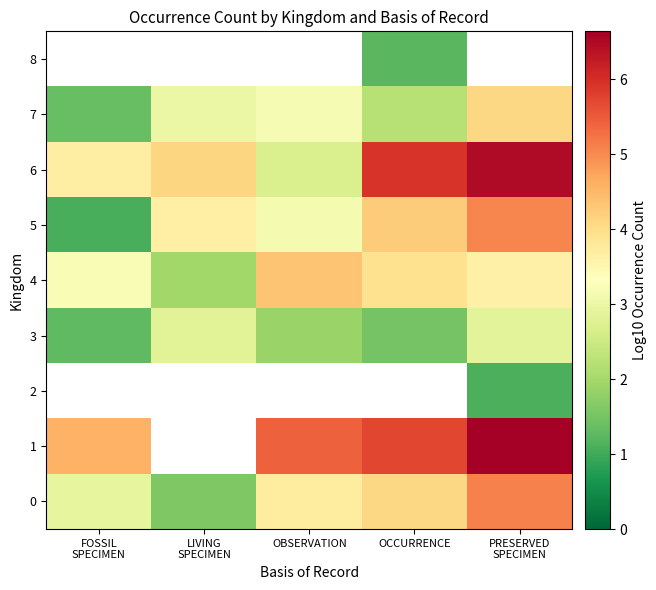

The 5 series shows 1.1 at FOSSIL SPECIMEN. True or false?

True